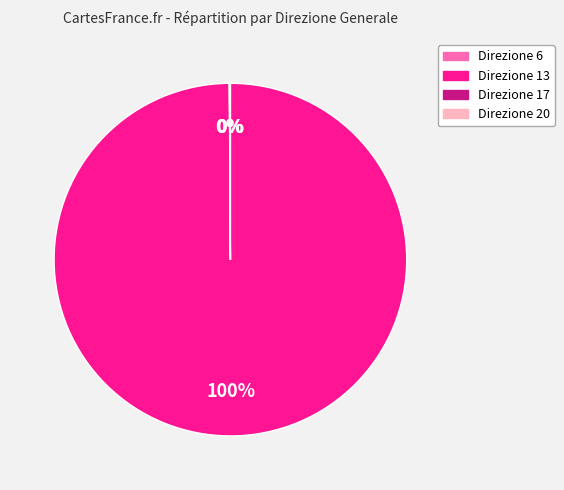

Is it true that Direzione 13 is 92% of the pie?

False